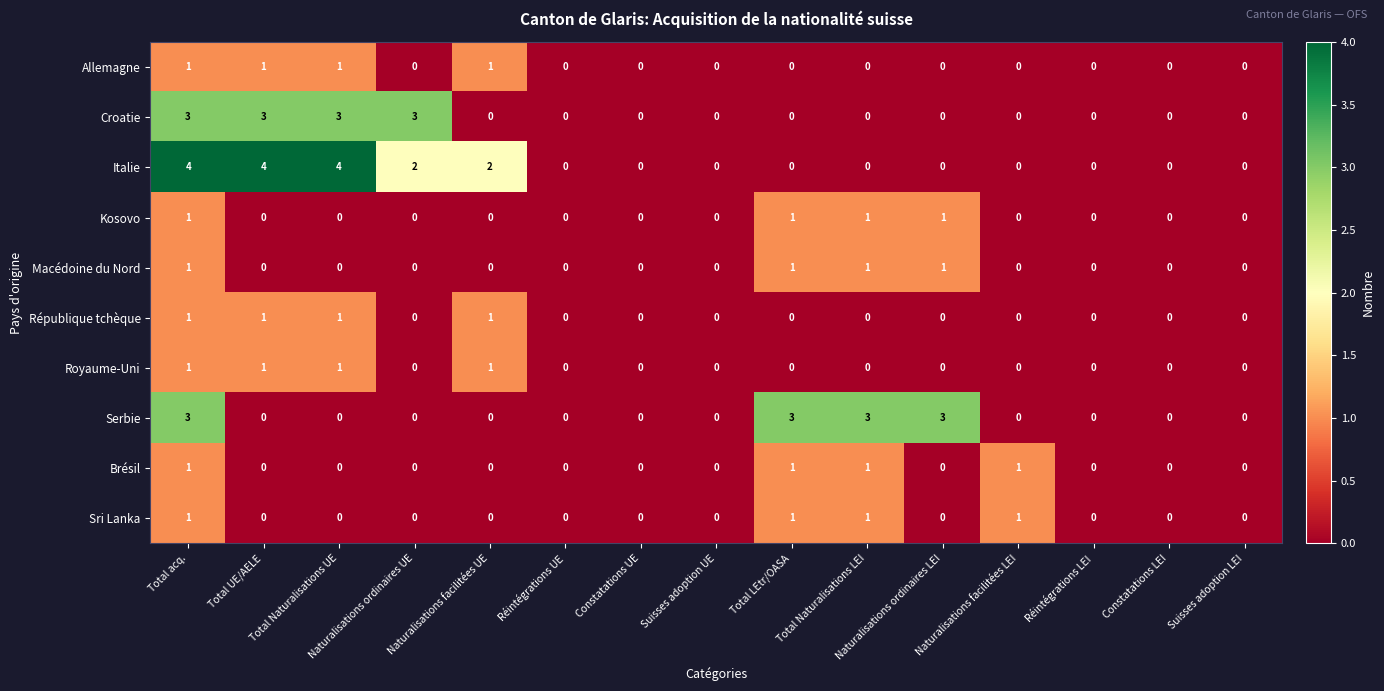

How many Serbie values are between 0 and 3?

15